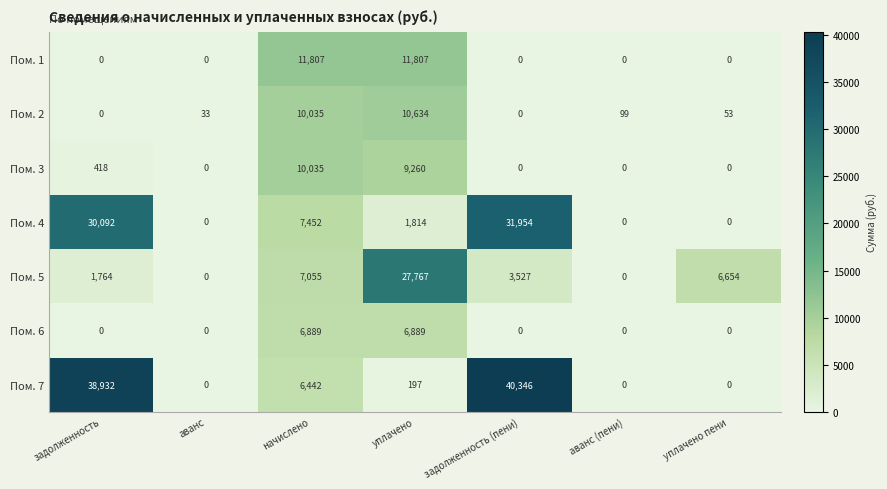

Count the number of categories in the chart.

7